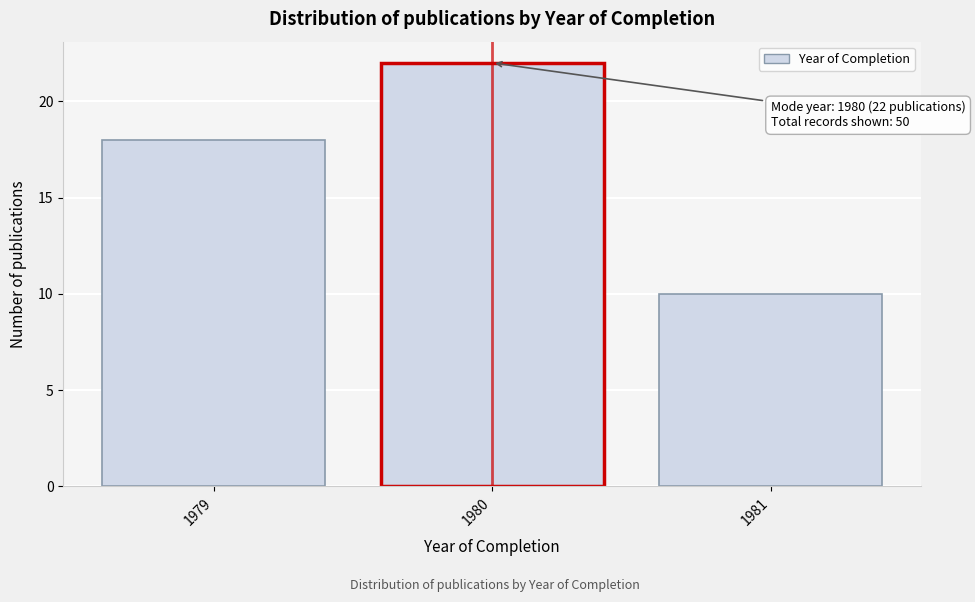

Reading left to right, list all the values displayed in this chart.

1979=18	1980=22	1981=10